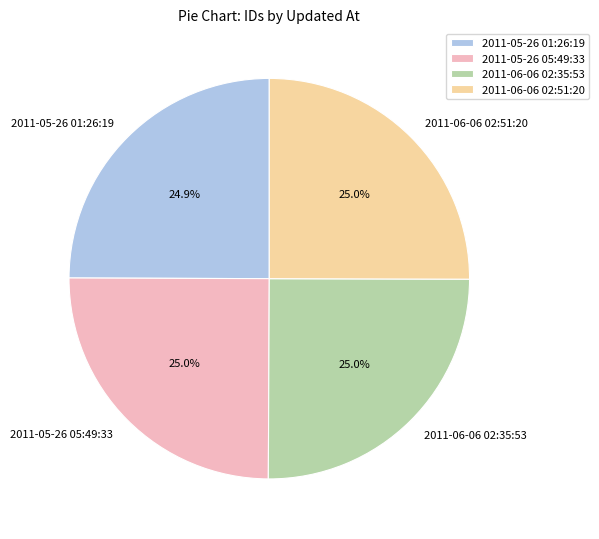

What percentage is the 2011-05-26 01:26:19 slice, to the nearest percent?

25%